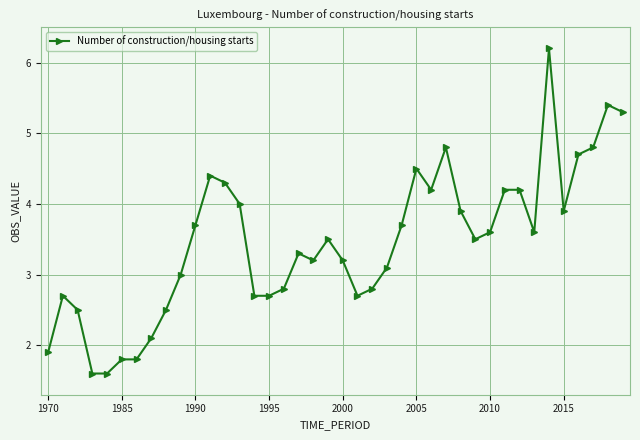

What is the greatest value displayed?

6.2